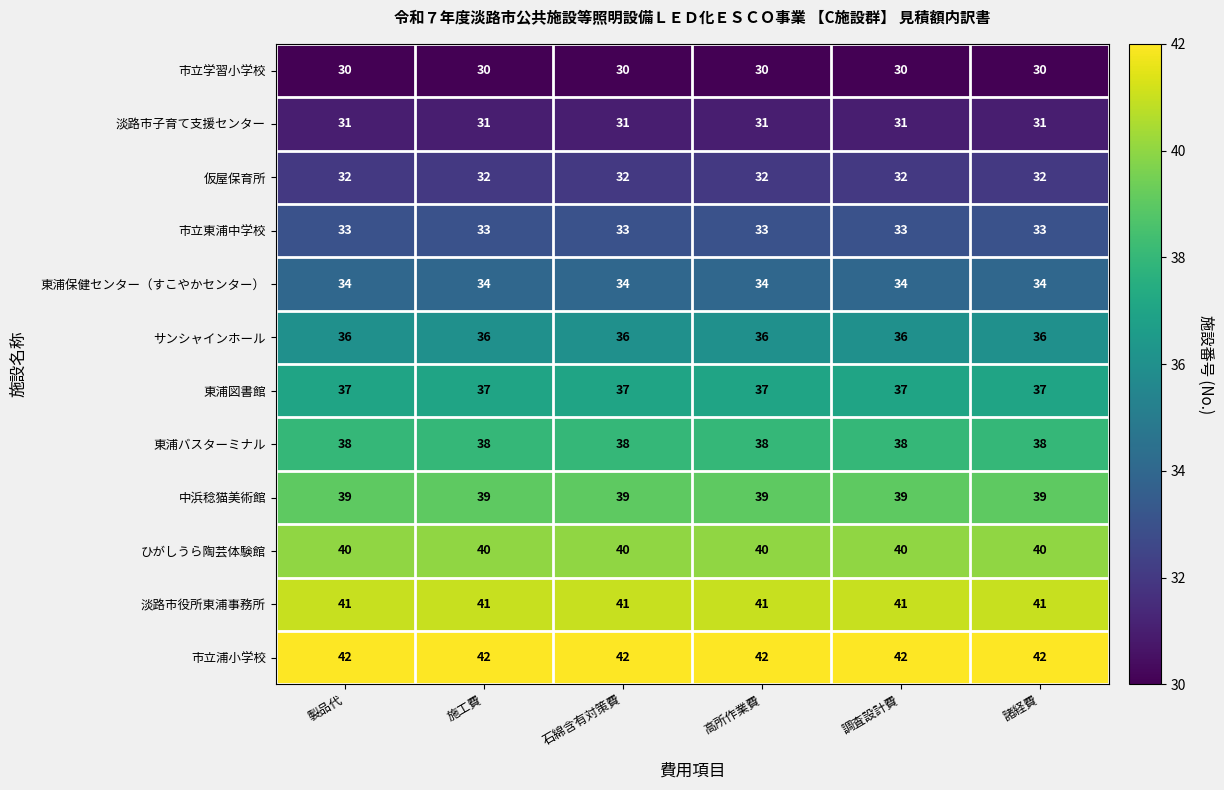

Read the 東浦保健センター（すこやかセンター） value at 諸経費.

34